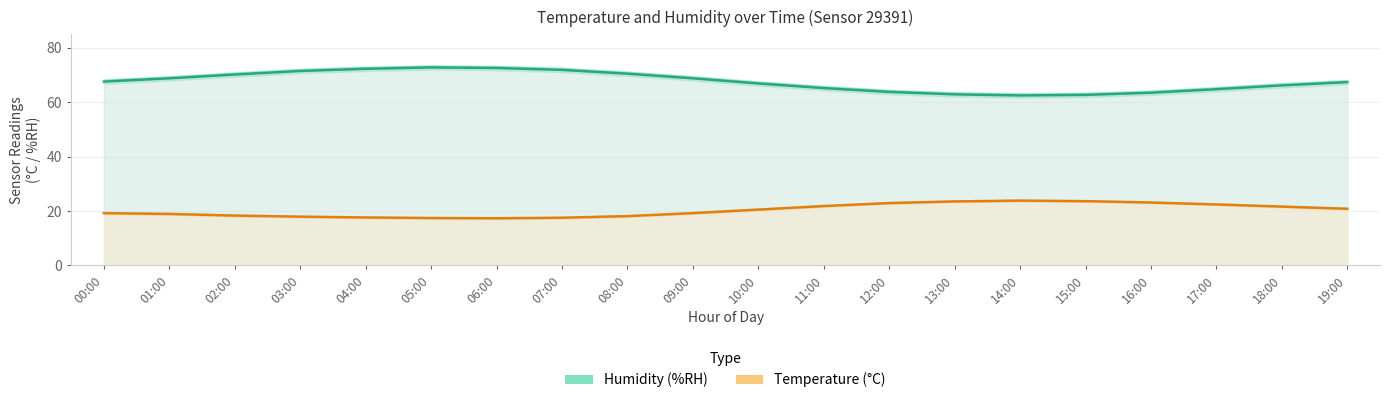

Between 05:00 and 16:00, which series saw the biggest shift?

Humidity